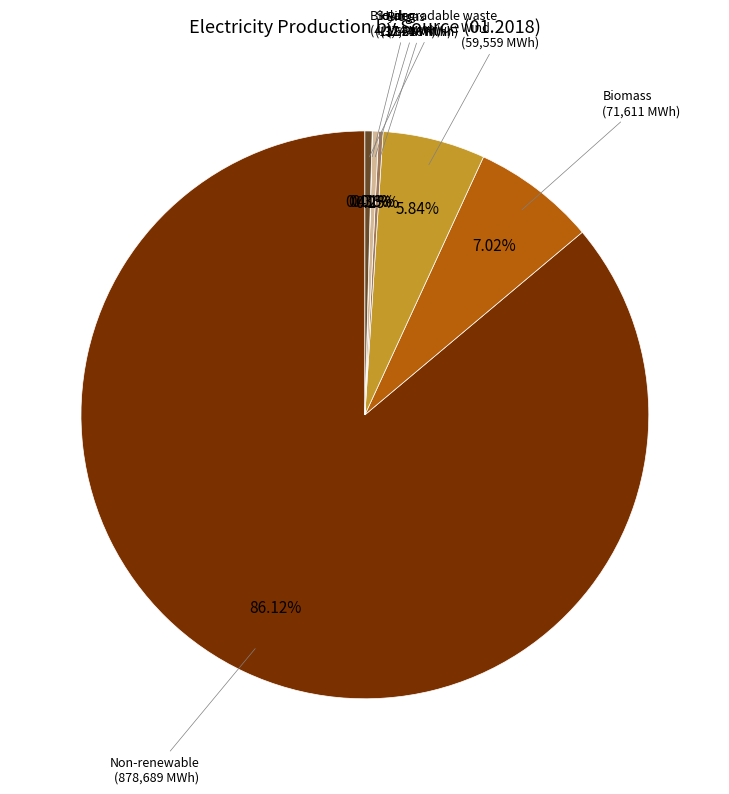

Is there a majority slice in this chart?

Yes